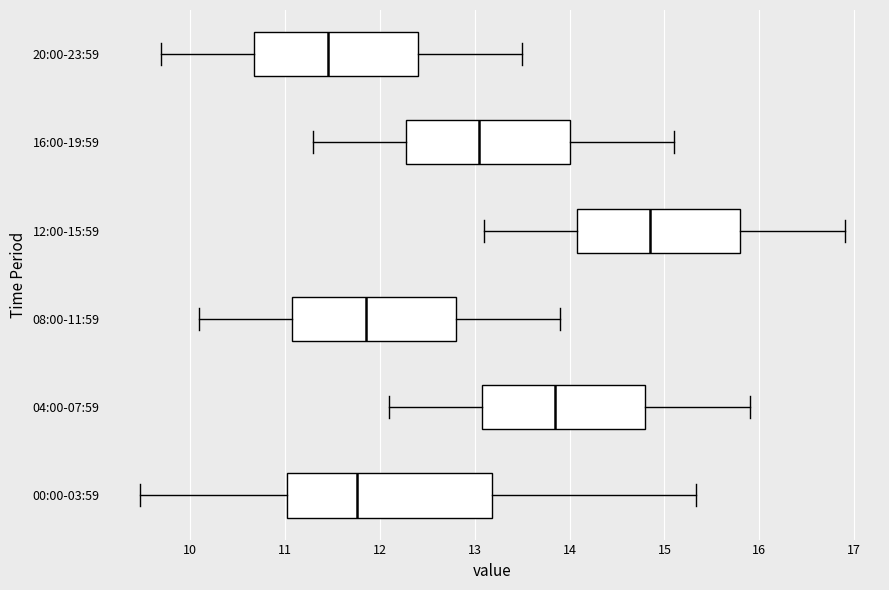

Which box is the widest, from its left edge to its right edge?

00:00-03:59